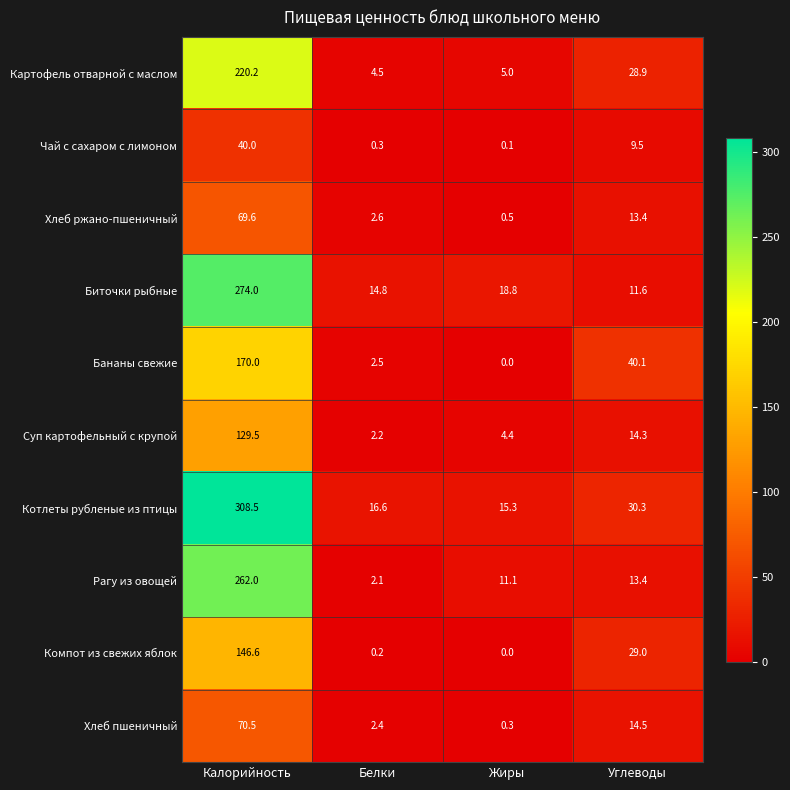

How many data points does each series have?

4